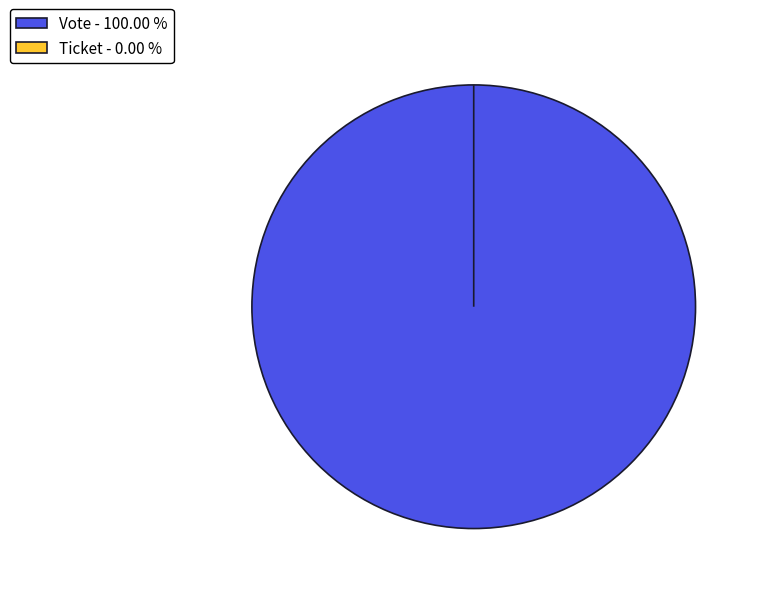

What percentage is the Vote slice, to the nearest percent?

100%